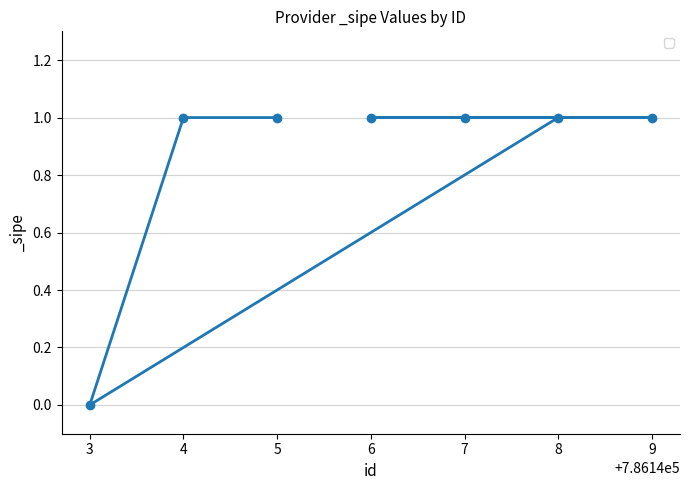

What is the sum of all values?

6